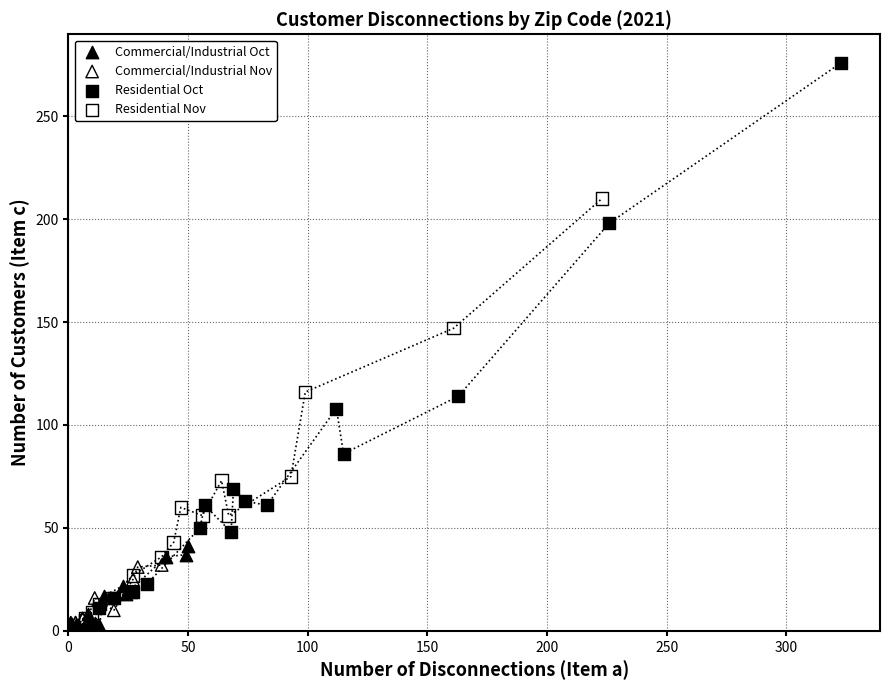

Which series has the widest spread of Y values?

Residential Oct